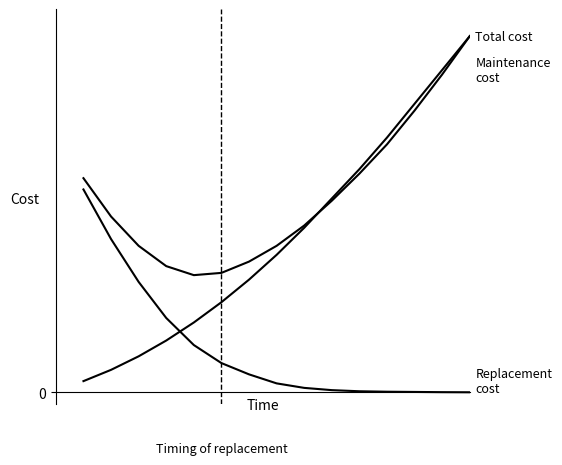

Does the chart display data point markers on the line(s)?

No